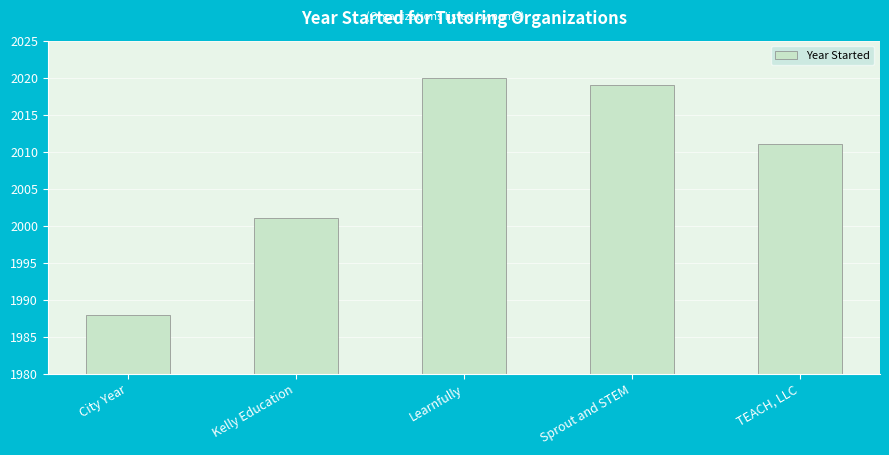

Rank the categories by value from highest to lowest.

Learnfully, Sprout and STEM, TEACH, LLC, Kelly Education, City Year